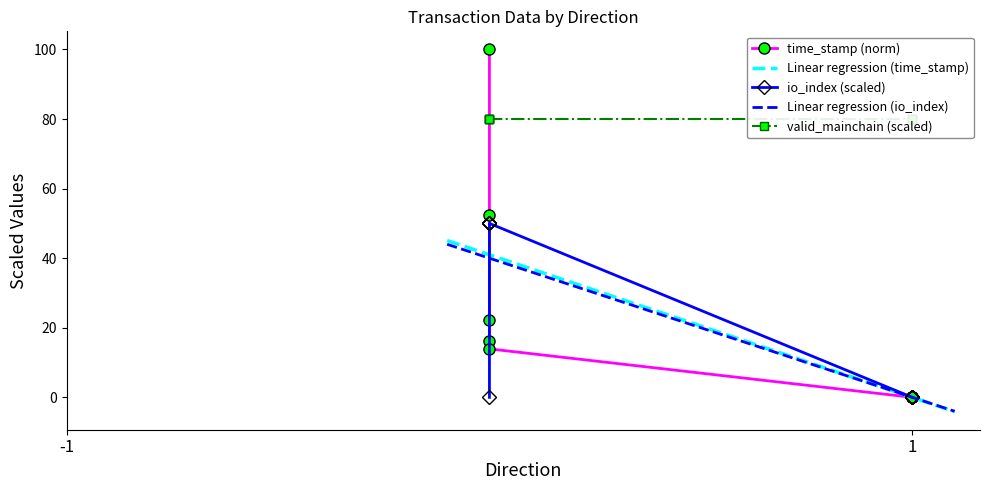

What is the difference between the maximum and minimum values in the io_index series?

50.0